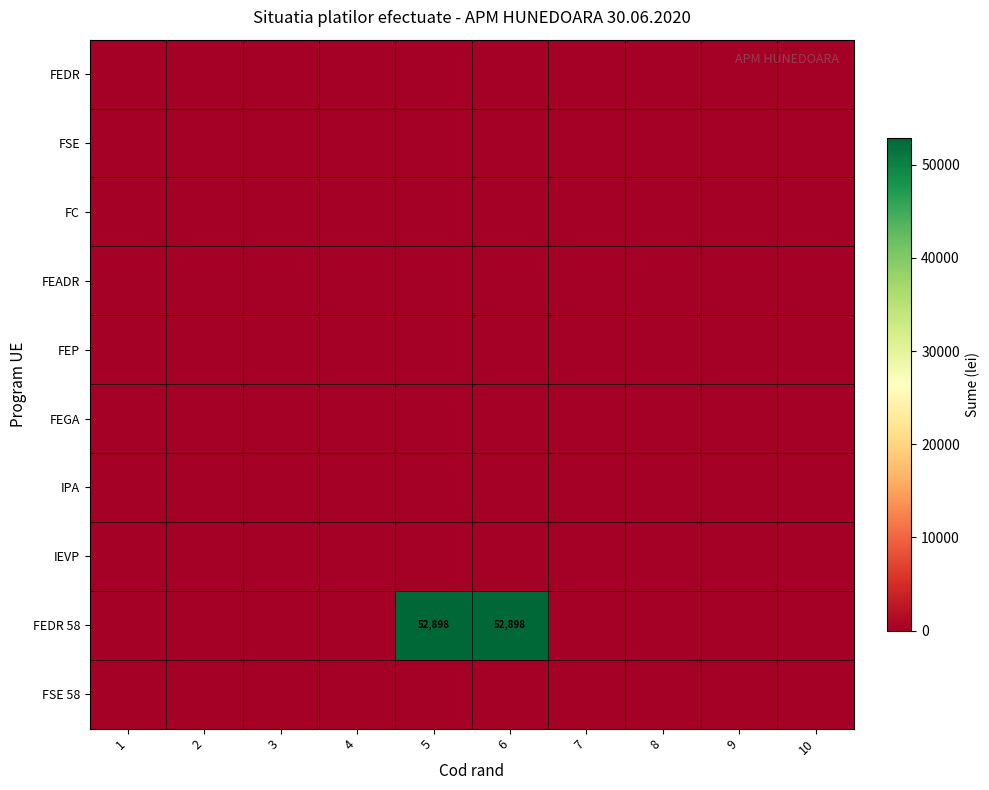

Which series has the largest range (max minus min)?

FEDR 58